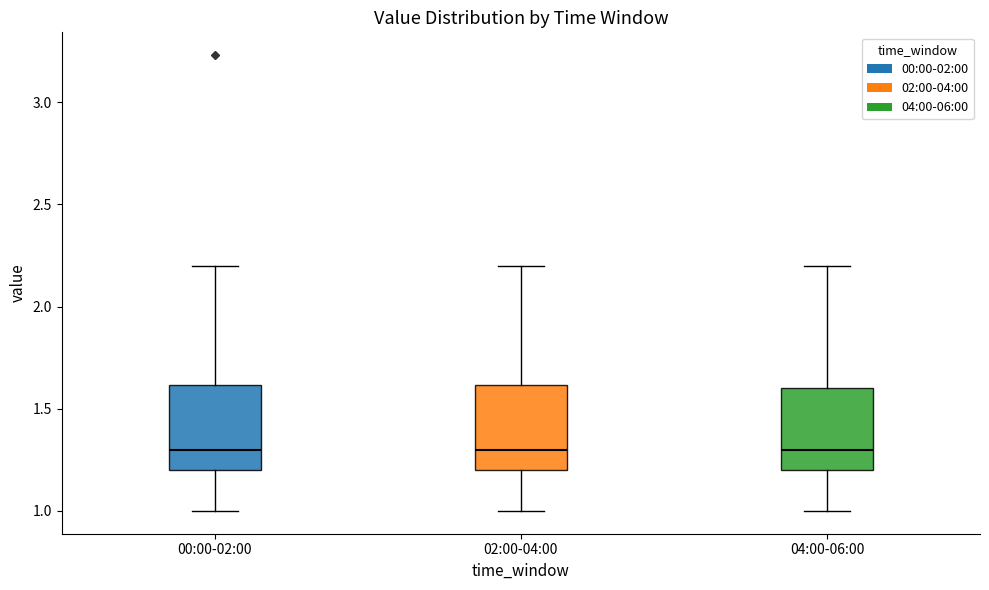

Reading left to right, read every box against the y-axis: the position of its median line, the range the box covers, and the ends of its whiskers. The values are not printed on the chart, so give them approximately, as read against the axis.

00:00-02:00: median 1.3, box 1.2 to 1.6, whiskers 1.0 to 2.2
02:00-04:00: median 1.3, box 1.2 to 1.6, whiskers 1.0 to 2.2
04:00-06:00: median 1.3, box 1.2 to 1.6, whiskers 1.0 to 2.2